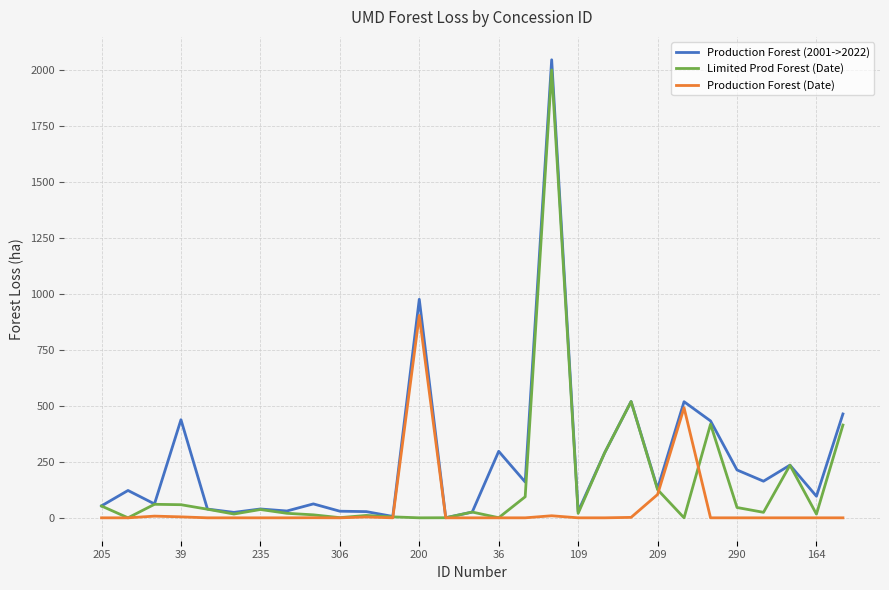

What is the highest value of the Production Forest (2001->2022) series?

2044.6